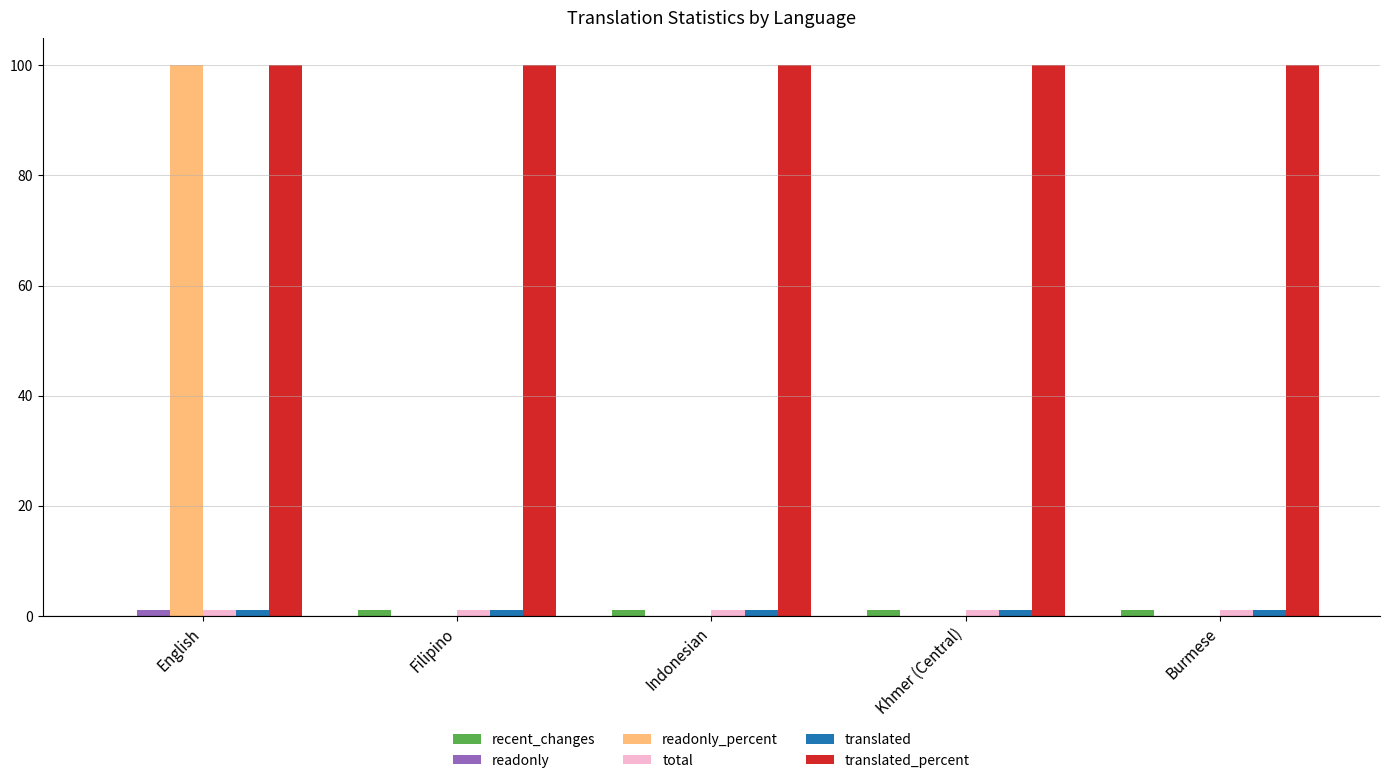

At which label does readonly reach its peak?

English